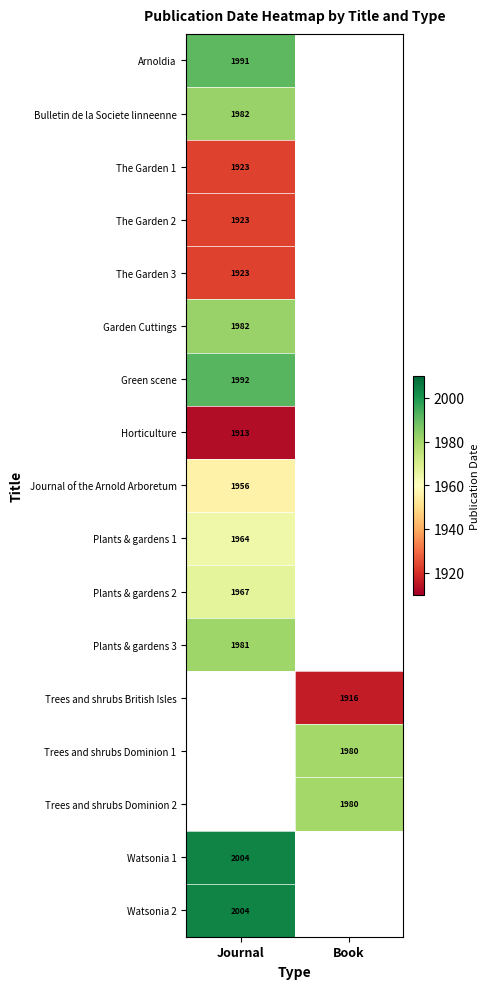

The value of Trees and shrubs British Isles at Book is 3397. True or false?

False